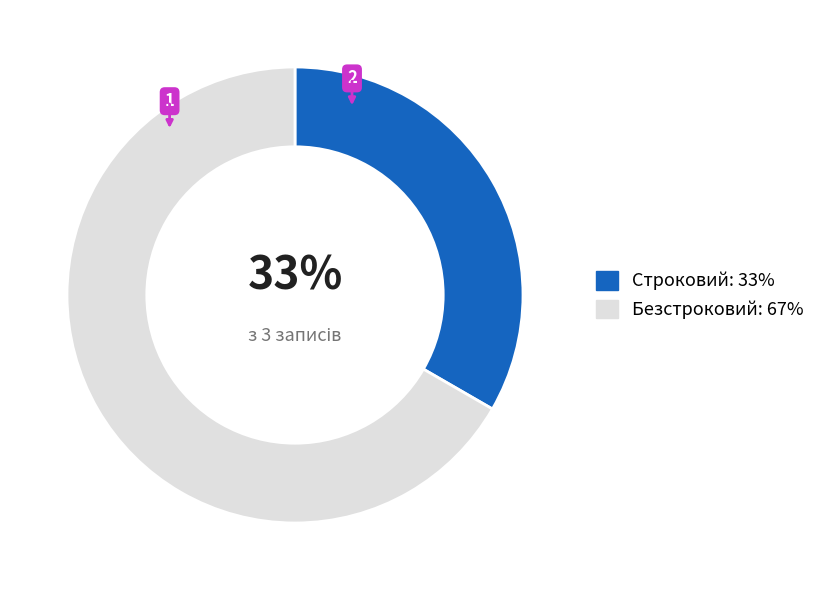

Is it true that Строковий is 33% of the pie?

True